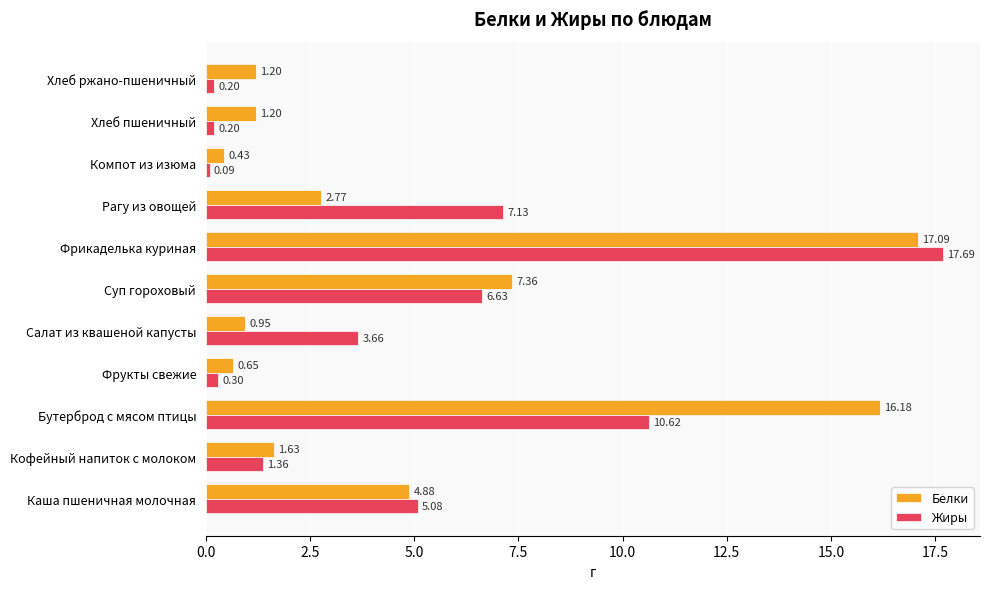

Which series has the largest total across all categories?

Белки